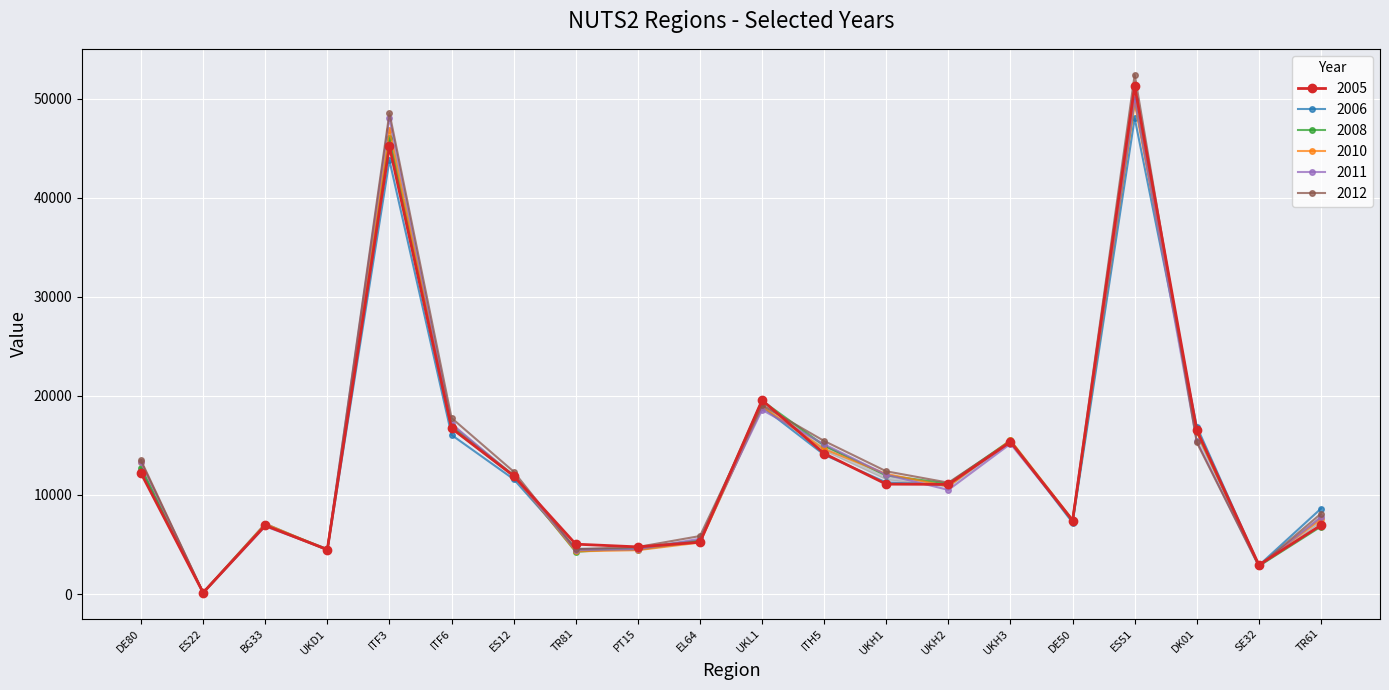

The 2012 series shows 7840 at UKH1. True or false?

False